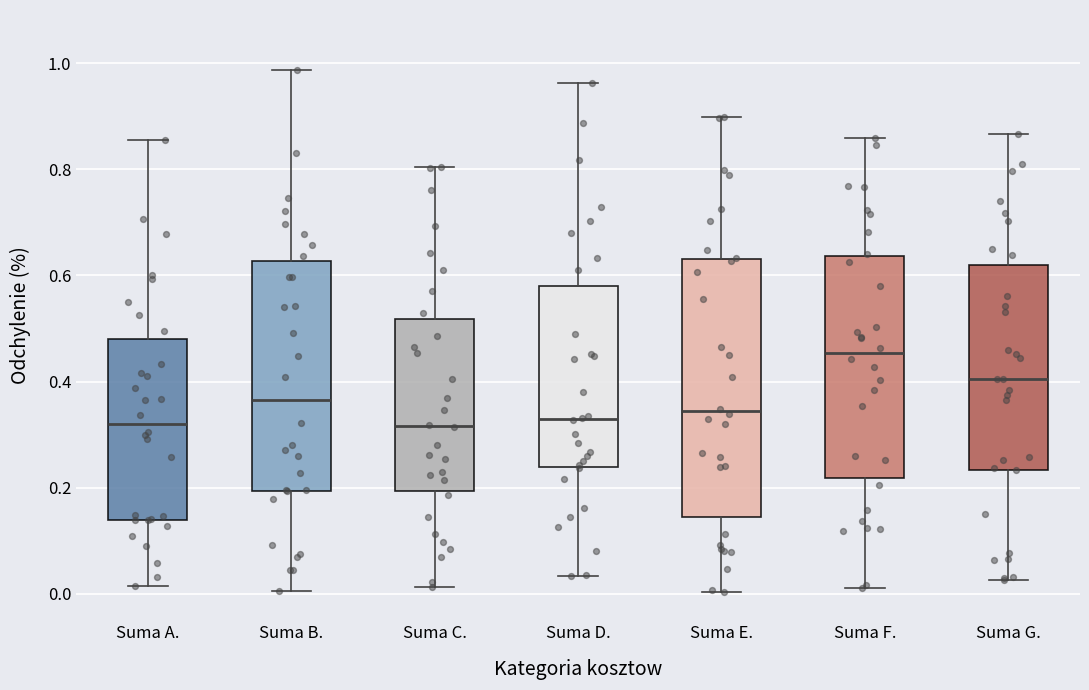

Reading left to right, read every box against the y-axis: the position of its median line, the range the box covers, and the ends of its whiskers. The values are not printed on the chart, so give them approximately, as read against the axis.

Suma A.: median 0.32, box 0.14 to 0.48, whiskers 0.02 to 0.86
Suma B.: median 0.36, box 0.20 to 0.62, whiskers 0.00 to 0.98
Suma C.: median 0.32, box 0.20 to 0.52, whiskers 0.02 to 0.80
Suma D.: median 0.32, box 0.24 to 0.58, whiskers 0.04 to 0.96
Suma E.: median 0.34, box 0.14 to 0.64, whiskers 0.00 to 0.90
Suma F.: median 0.46, box 0.22 to 0.64, whiskers 0.02 to 0.86
Suma G.: median 0.40, box 0.24 to 0.62, whiskers 0.02 to 0.86